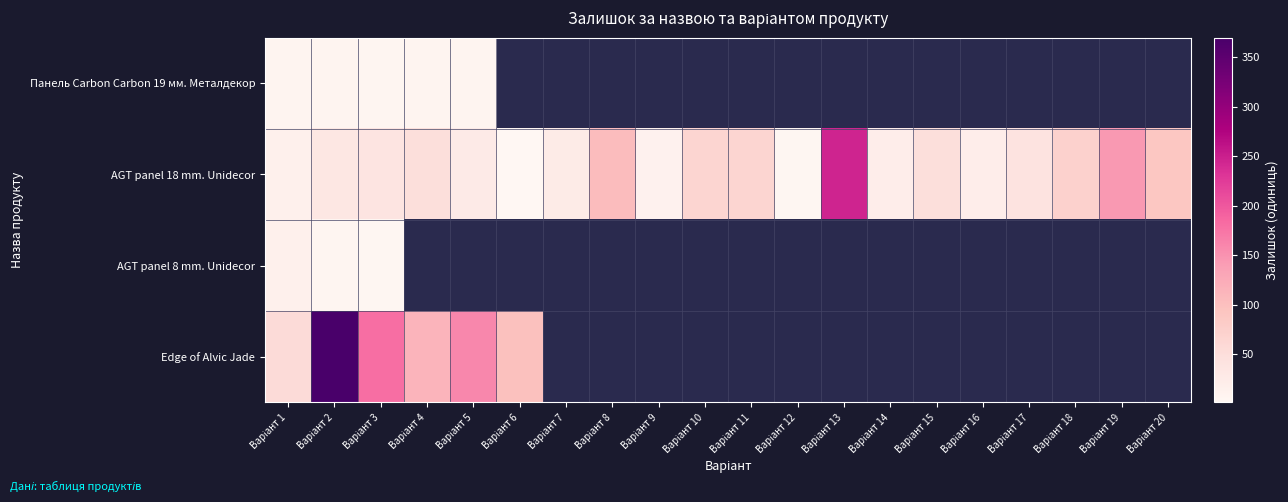

True or false: Панель Carbon Carbon 19 мм. Металдекор has a value of 1.6 at Варіант 3.

False